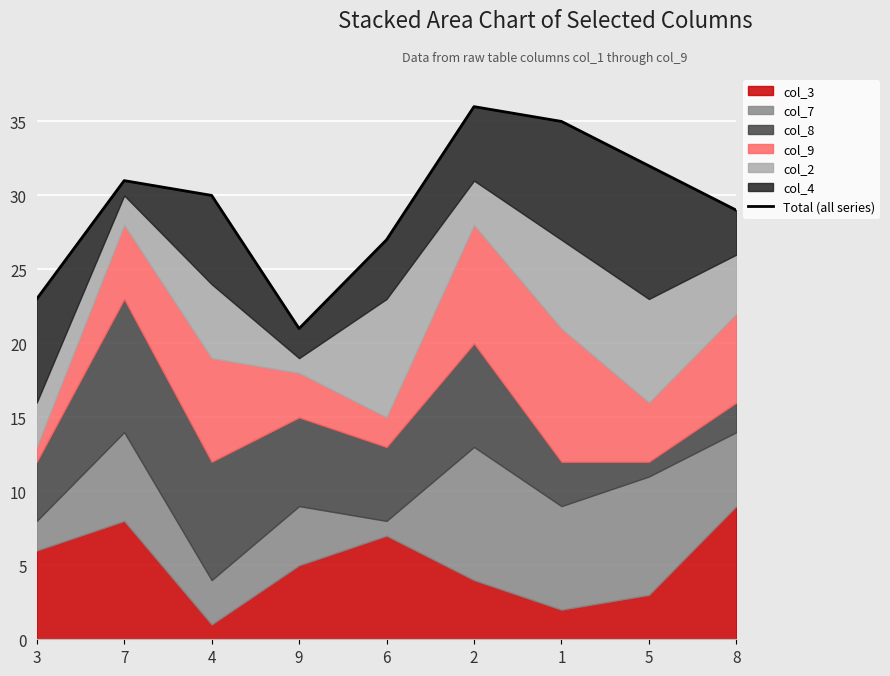

What is the difference between the second highest and minimum values?

14